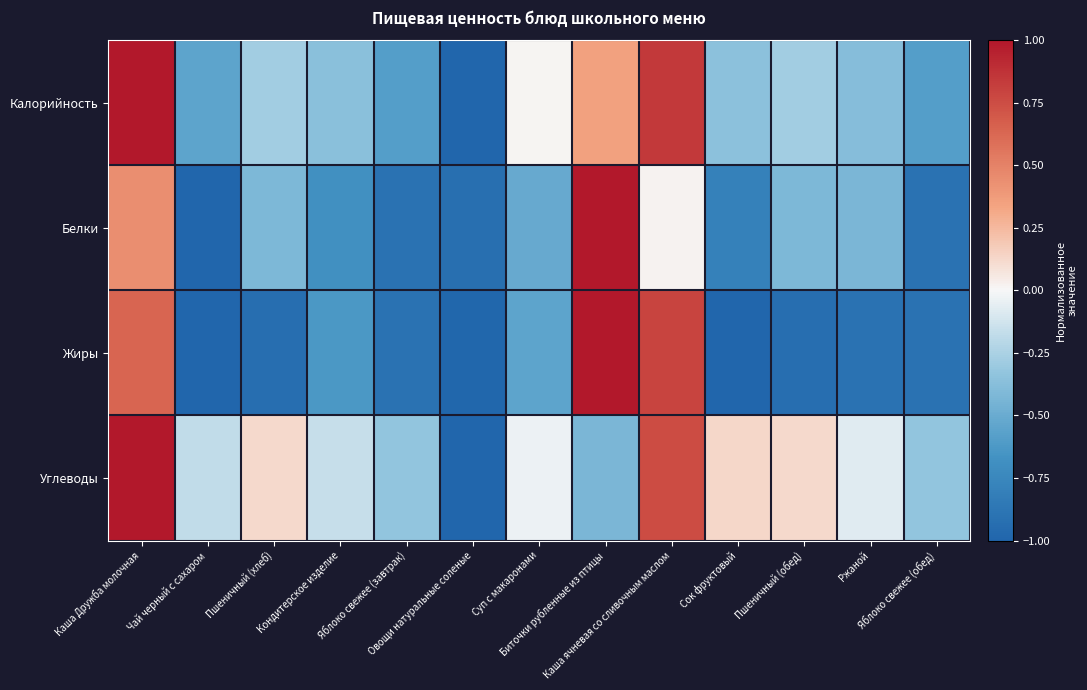

Between Сок фруктовый and Яблоко свежее (обед), which series saw the biggest shift?

Углеводы